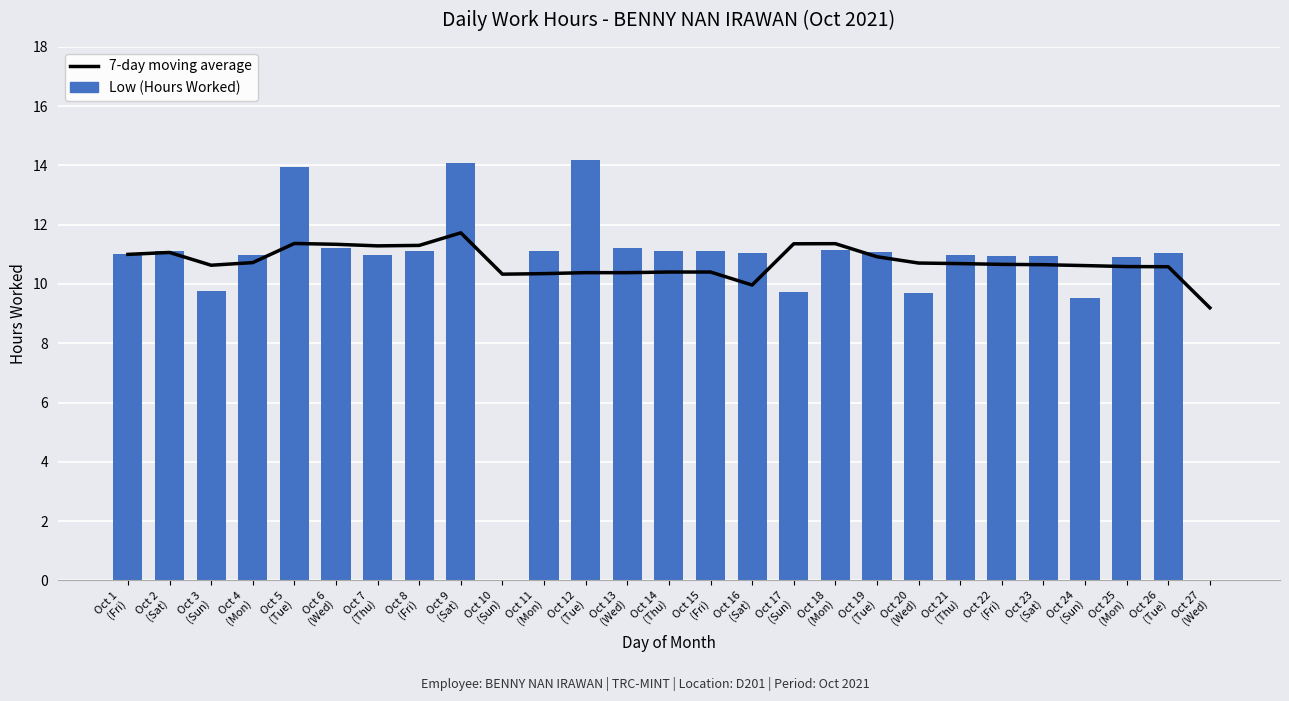

Reading left to right, list all the values displayed in this chart.

7-day moving average: 11.0	11.1	10.6	10.7	11.4	11.3	11.3	11.3	11.7	10.3	10.3	10.4	10.4	10.4	10.4	10.0	11.4	11.4	10.9	10.7	10.7	10.7	10.7	10.6	10.6	10.6	9.2
Low (Hours Worked): 11.0	11.1	9.8	11.0	13.9	11.2	11.0	11.1	14.1	0.0	11.1	14.2	11.2	11.1	11.1	11.0	9.7	11.2	11.1	9.7	11.0	10.9	10.9	9.5	10.9	11.1	0.0